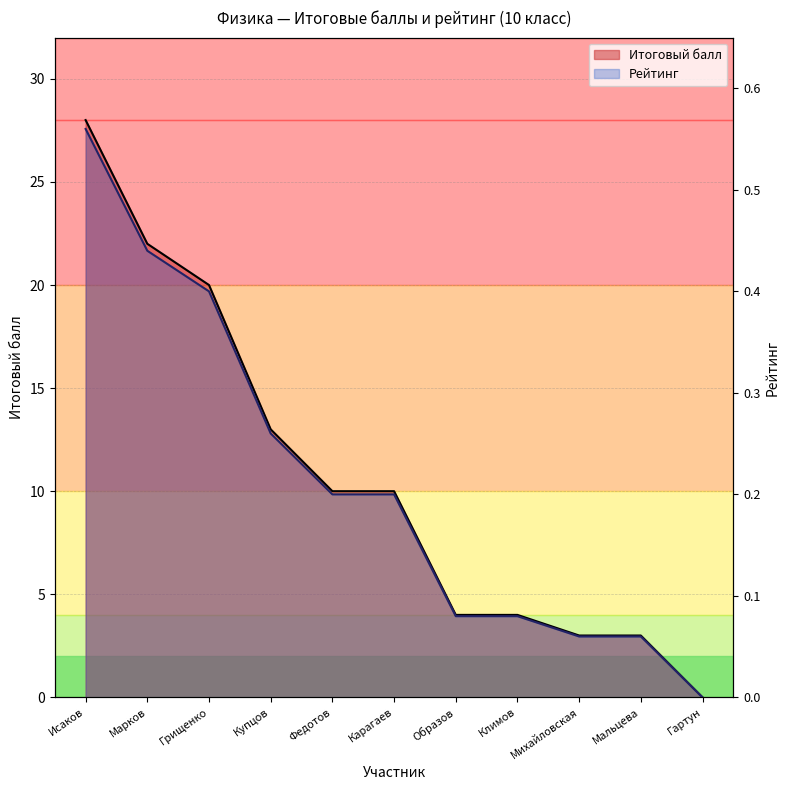

Reading left to right, what are all the values shown in this chart?

Итоговый балл: 28.0	22.0	20.0	13.0	10.0	10.0	4.0	4.0	3.0	3.0	0.0
Рейтинг: 0.6	0.4	0.4	0.3	0.2	0.2	0.1	0.1	0.1	0.1	0.0